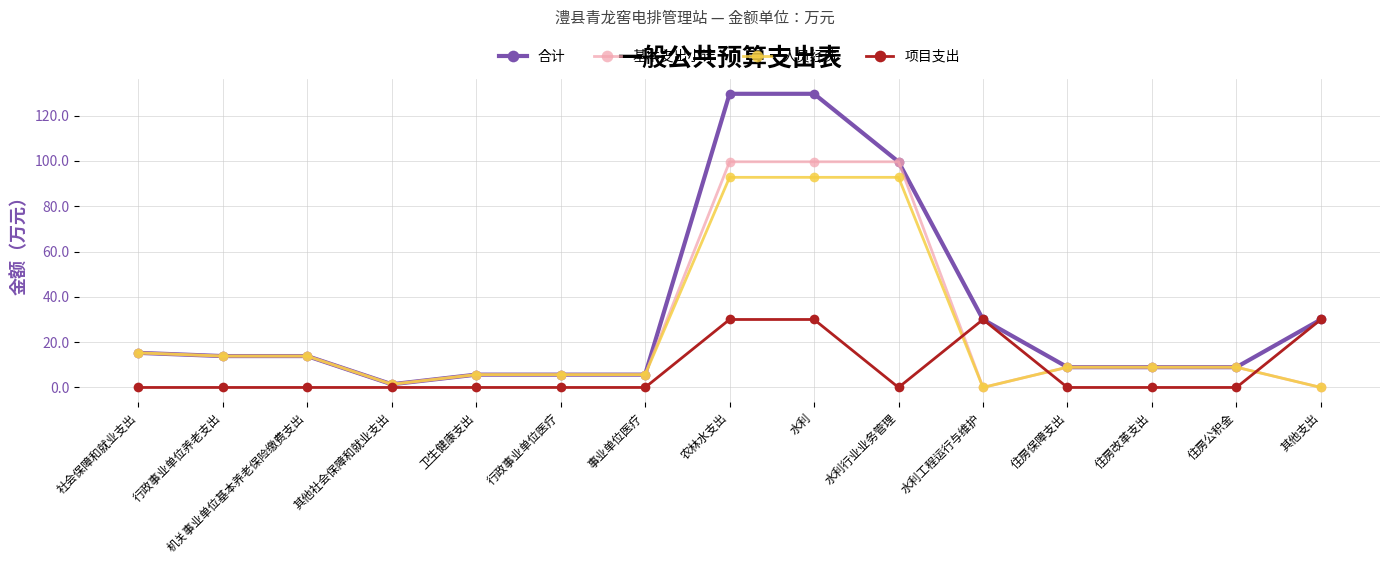

Which series has the largest range (max minus min)?

合计